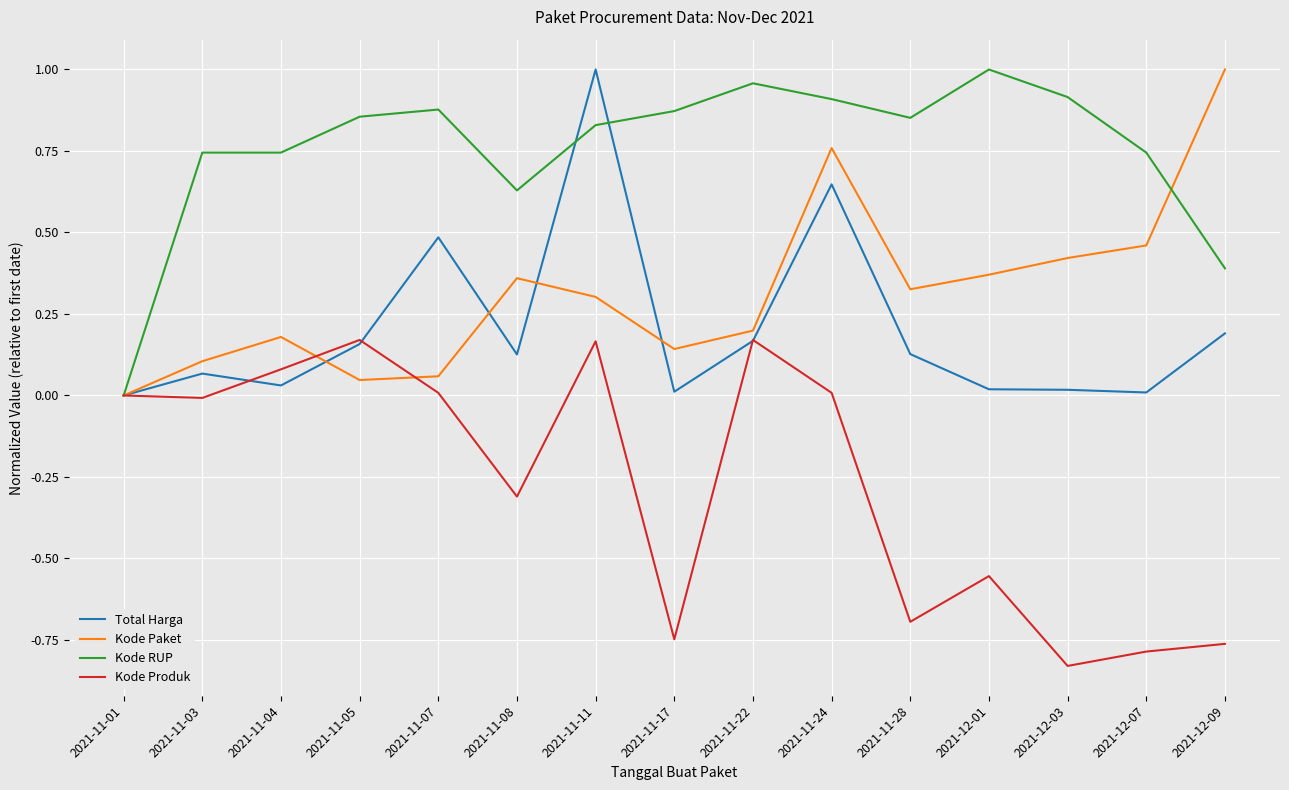

At 2021-11-11, list the series in order from smallest to largest.

Kode Produk, Kode Paket, Kode RUP, Total Harga